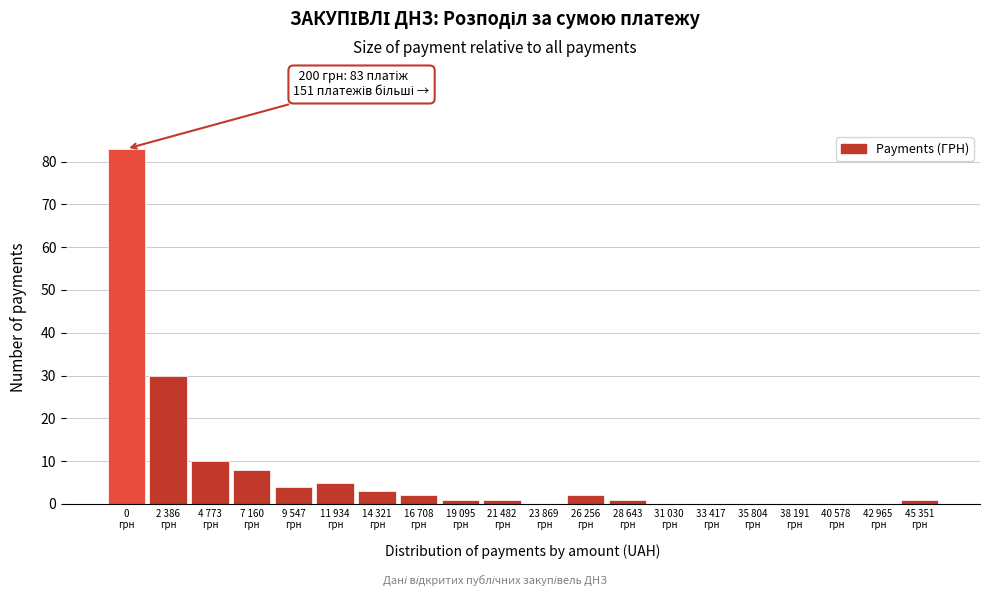

What is the greatest value displayed?

83